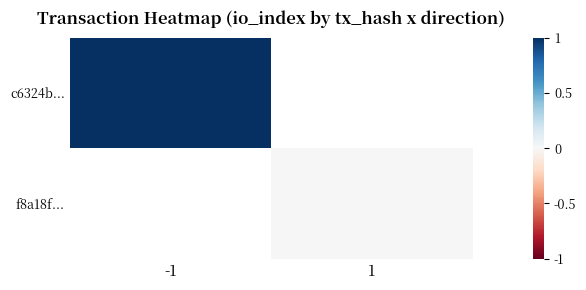

Which series has the largest range (max minus min)?

c6324b...